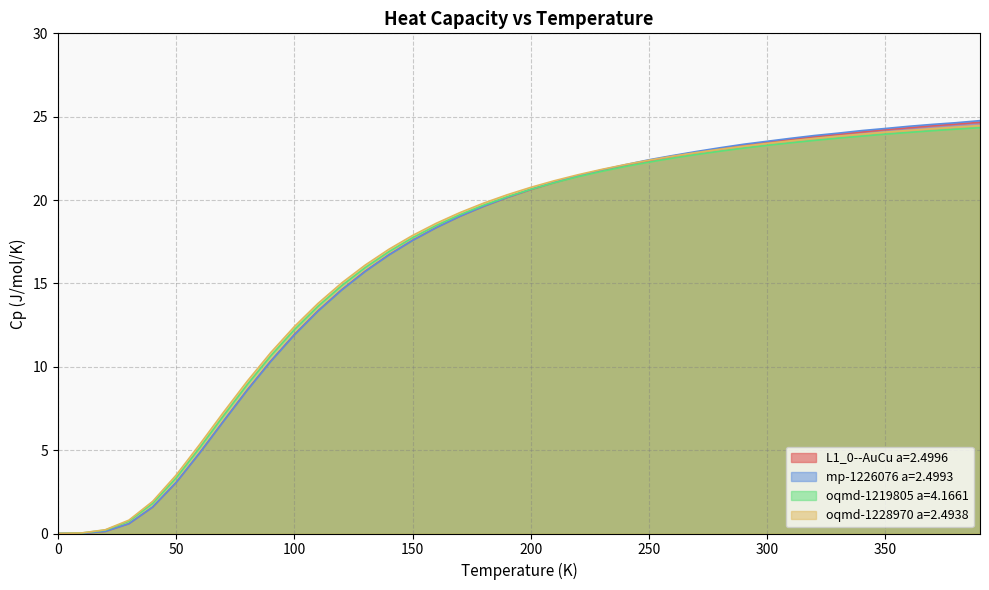

What is the label of the 6th point from the right?

340.0